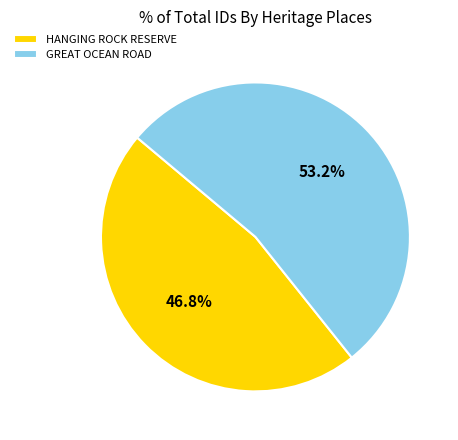

To the nearest percent, what is the difference between the HANGING ROCK RESERVE and GREAT OCEAN ROAD slice percentages?

6%